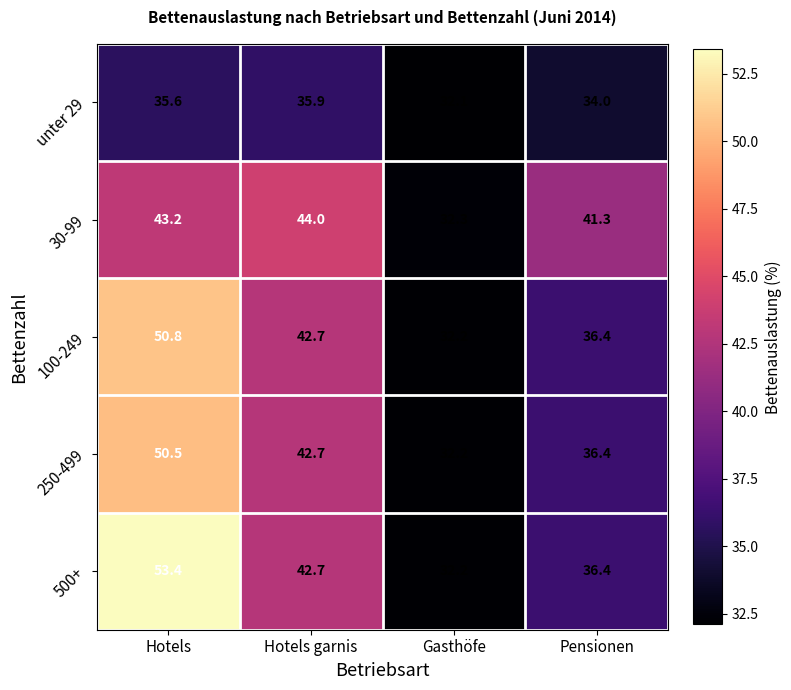

Which series has the widest spread of values?

500+